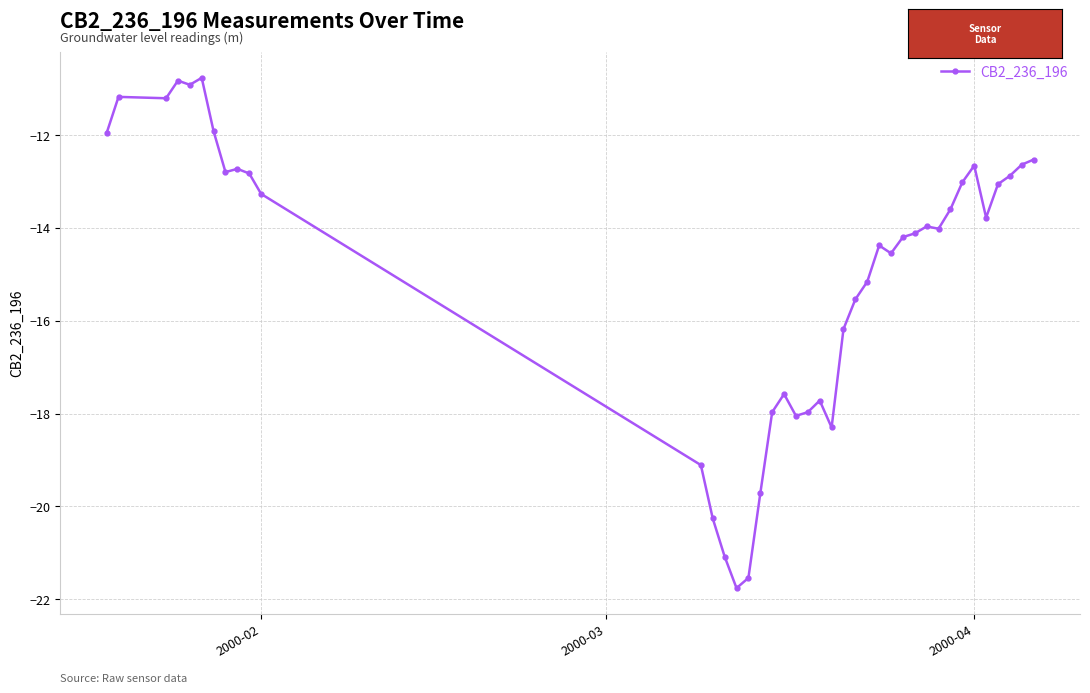

True or false: there are more than 0 points higher than both neighbors.

True